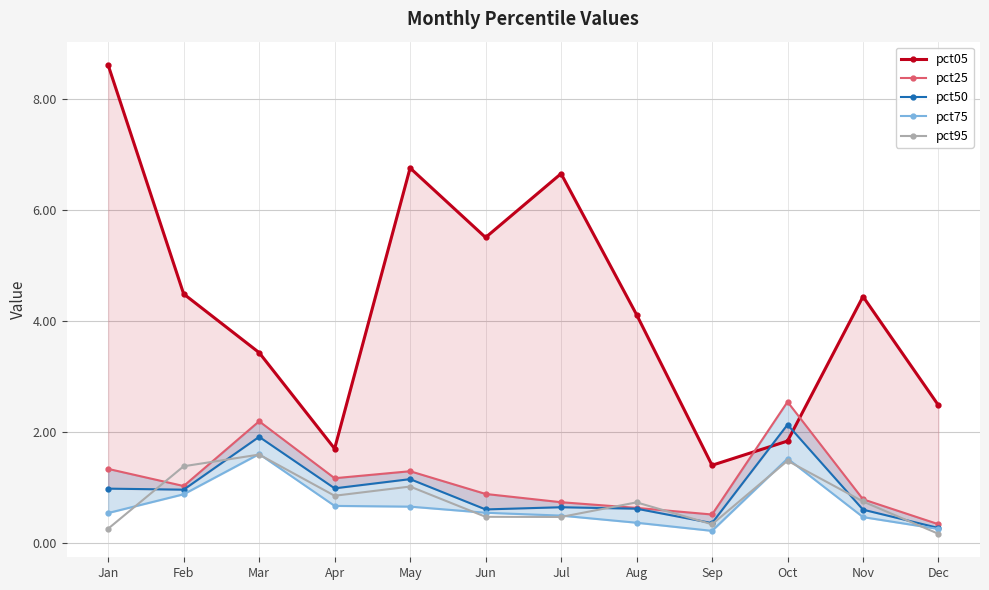

List the labels in order of pct95 value, largest first.

Mar, Oct, Feb, May, Apr, Nov, Aug, Jun, Jul, Sep, Jan, Dec